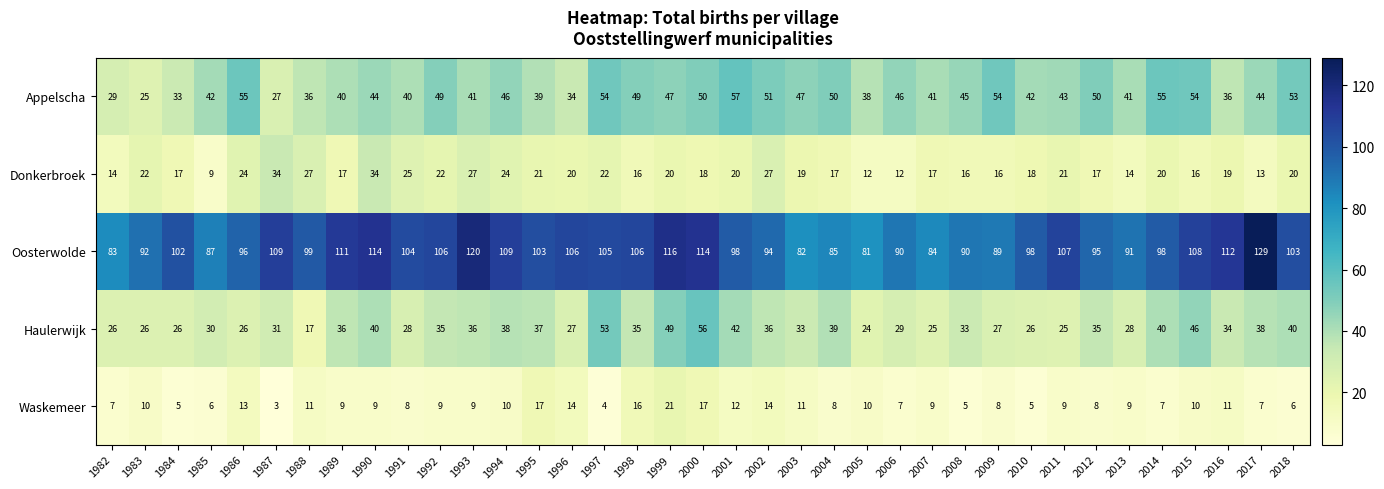

What is the sum of all Oosterwolde values?

3716